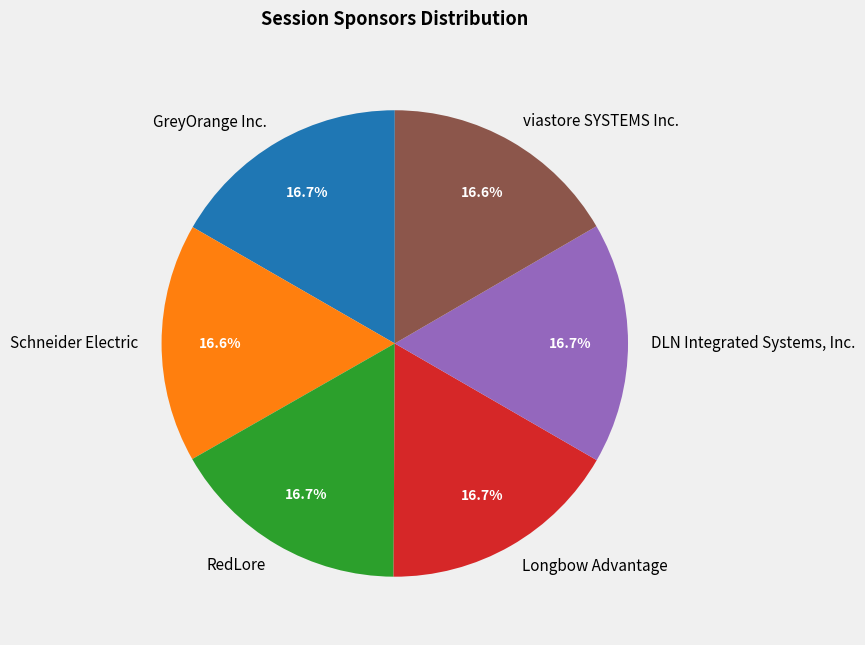

Approximately how many times larger is the value at Longbow Advantage compared to DLN Integrated Systems, Inc.?

1.0